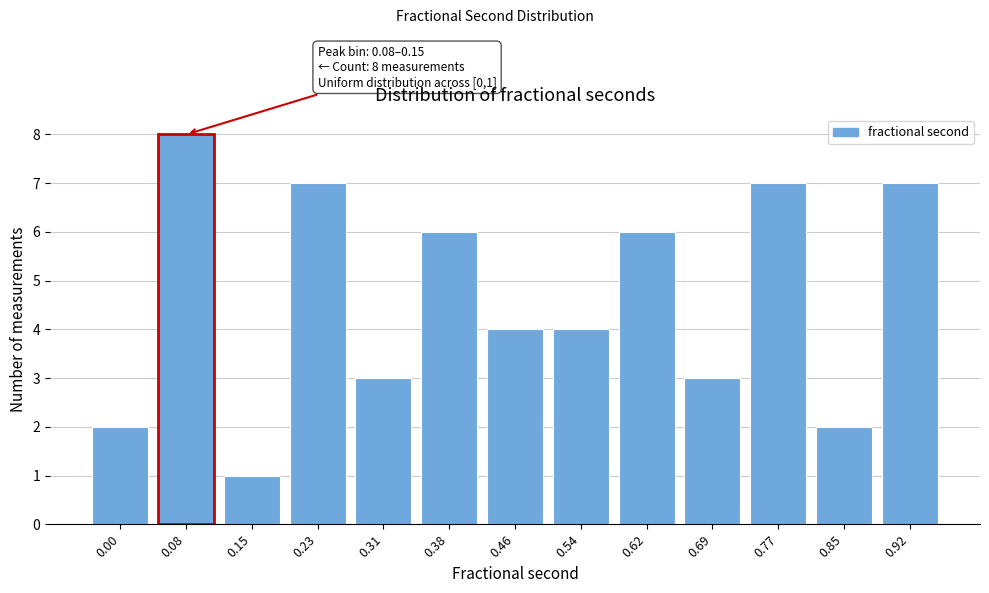

Reading right to left, extract all data points from this chart.

7	2	7	3	6	4	4	6	3	7	1	8	2